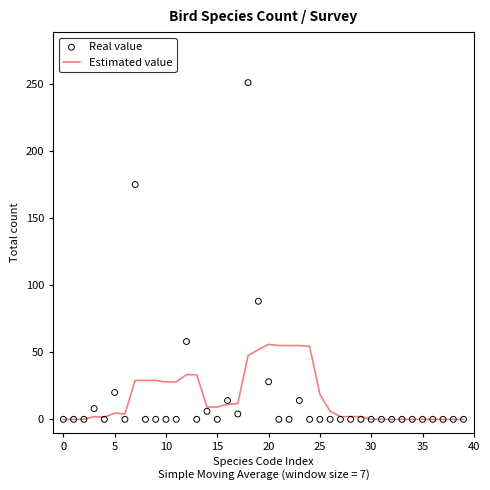

Which series contains the highest Y value?

Real value